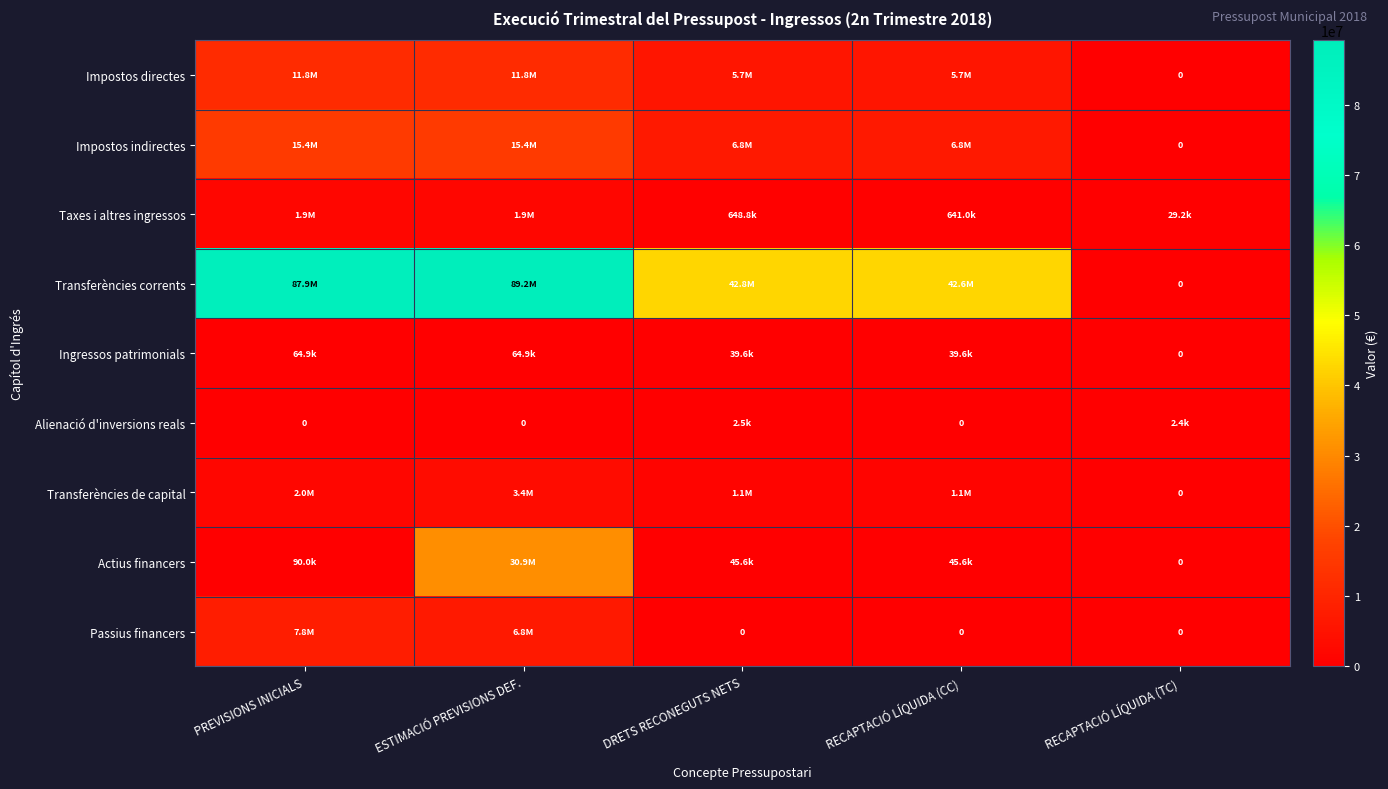

Which category has the highest value in the Transferències corrents series?

ESTIMACIÓ PREVISIONS DEF.